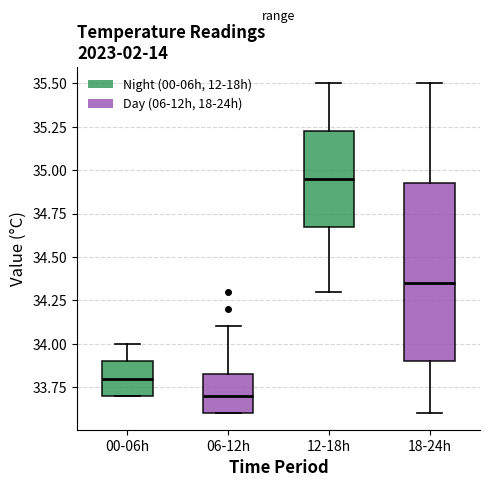

Which box has the highest median line?

12-18h